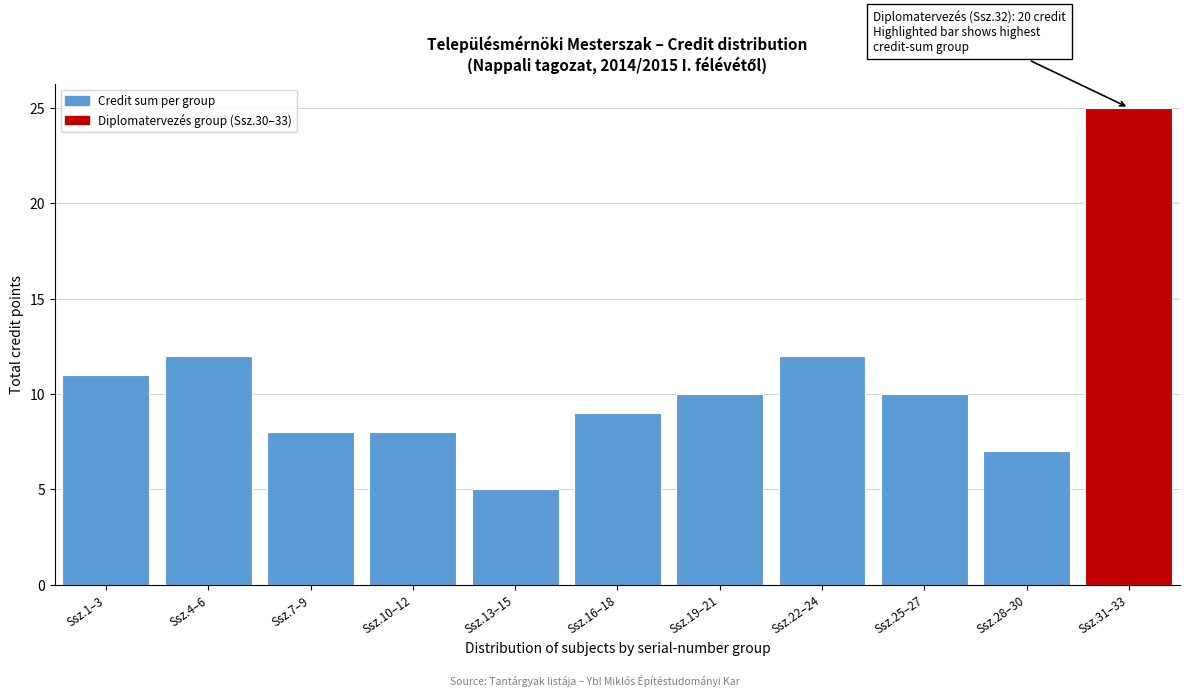

Reading left to right, what are all the values shown in this chart?

Ssz.1–3=11	Ssz.4–6=12	Ssz.7–9=8	Ssz.10–12=8	Ssz.13–15=5	Ssz.16–18=9	Ssz.19–21=10	Ssz.22–24=12	Ssz.25–27=10	Ssz.28–30=7	Ssz.31–33=25